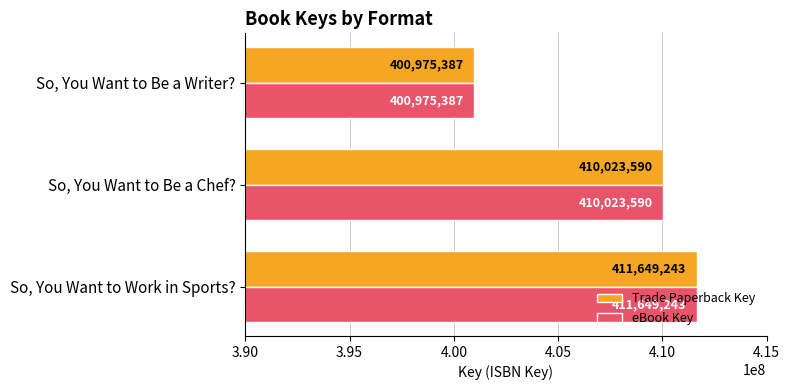

Is it true that Trade Paperback Key equals 561463548 at So, You Want to Work in Sports??

False